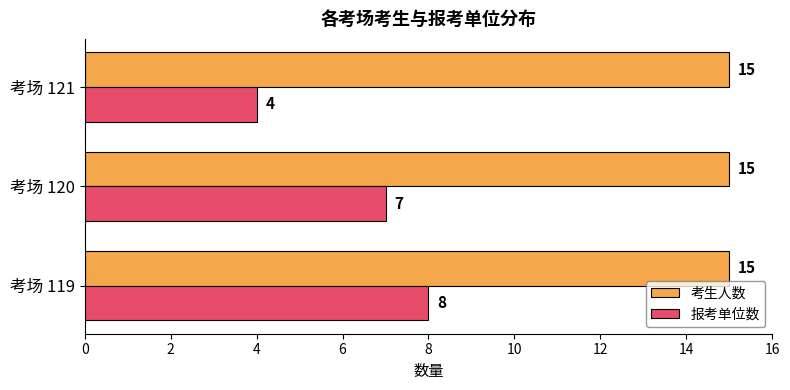

What is the difference between the maximum and second lowest values in the 报考单位数 series?

1